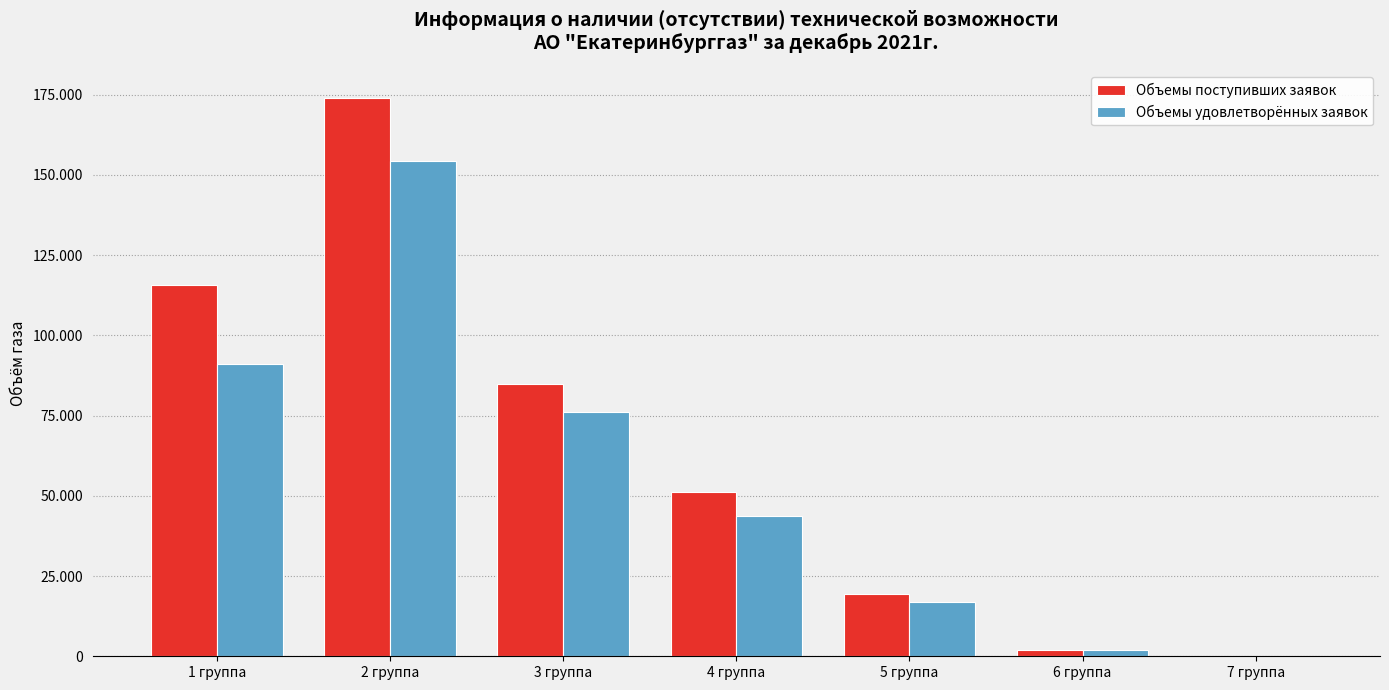

At which category does the chart reach its peak across all series?

2 группа